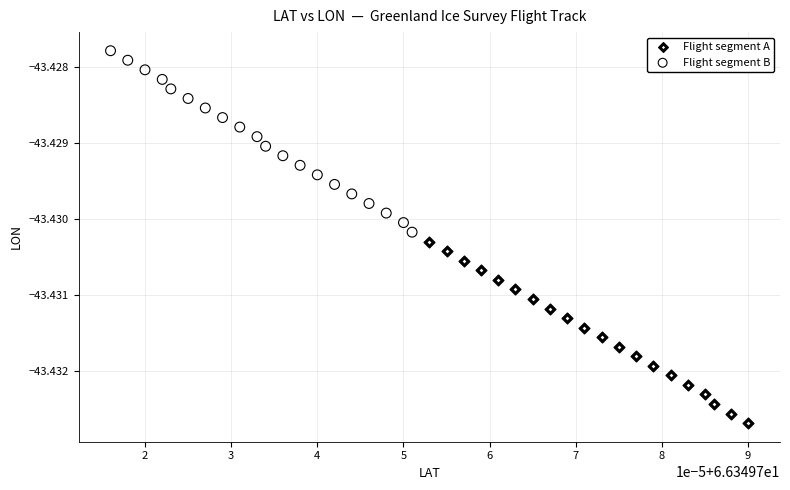

Which series reaches the maximum Y coordinate?

Flight segment B